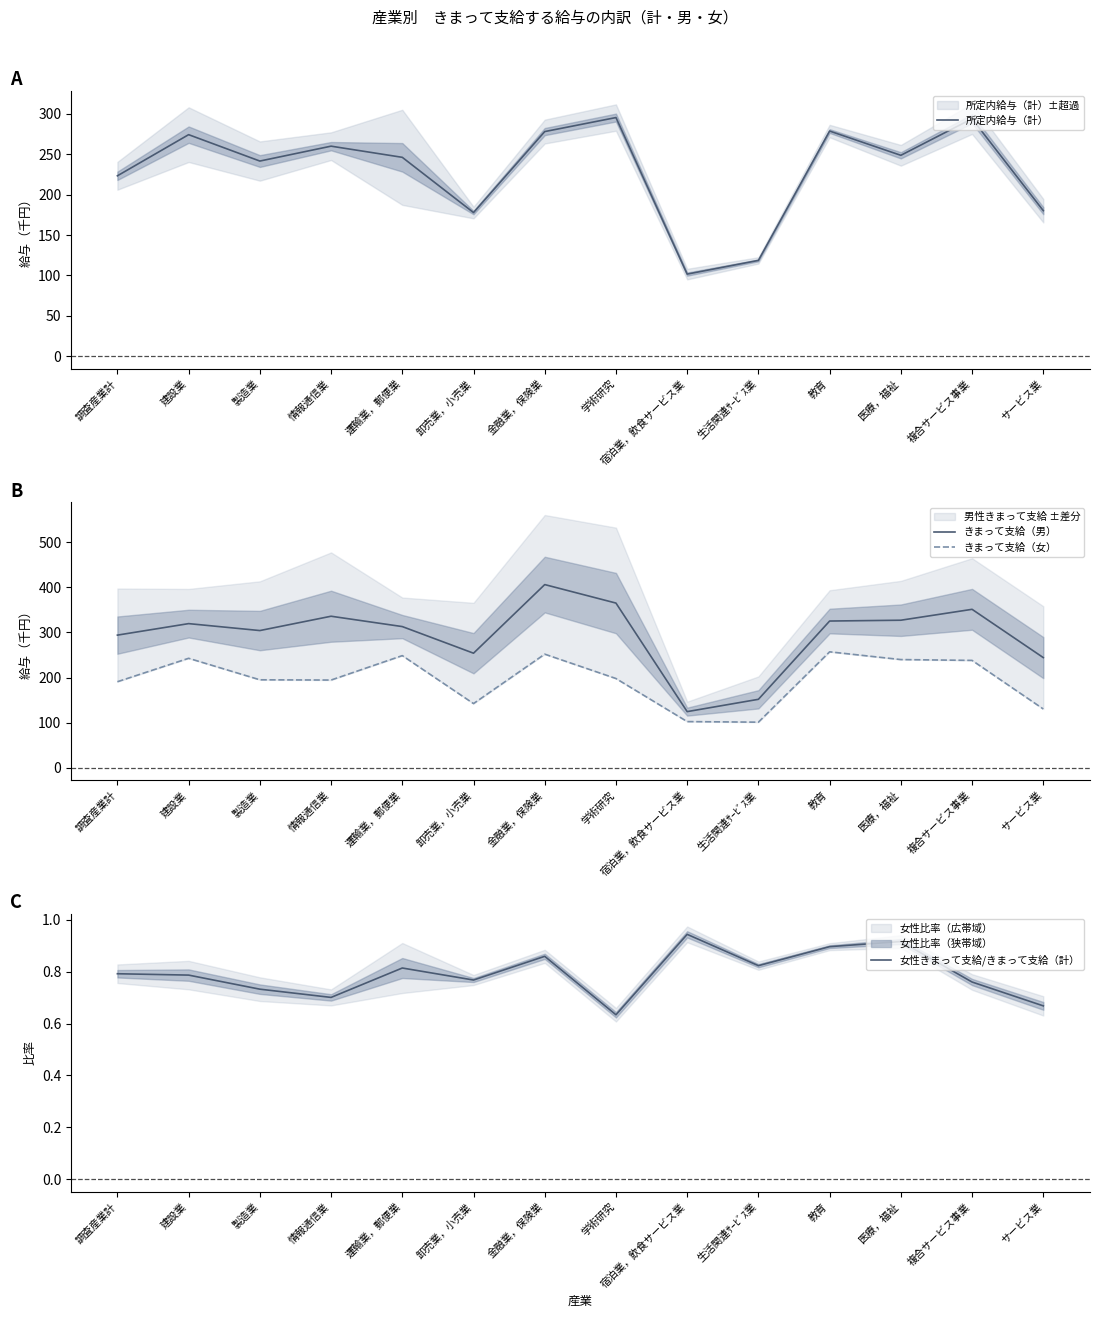

How many lines are shown in the chart?

4